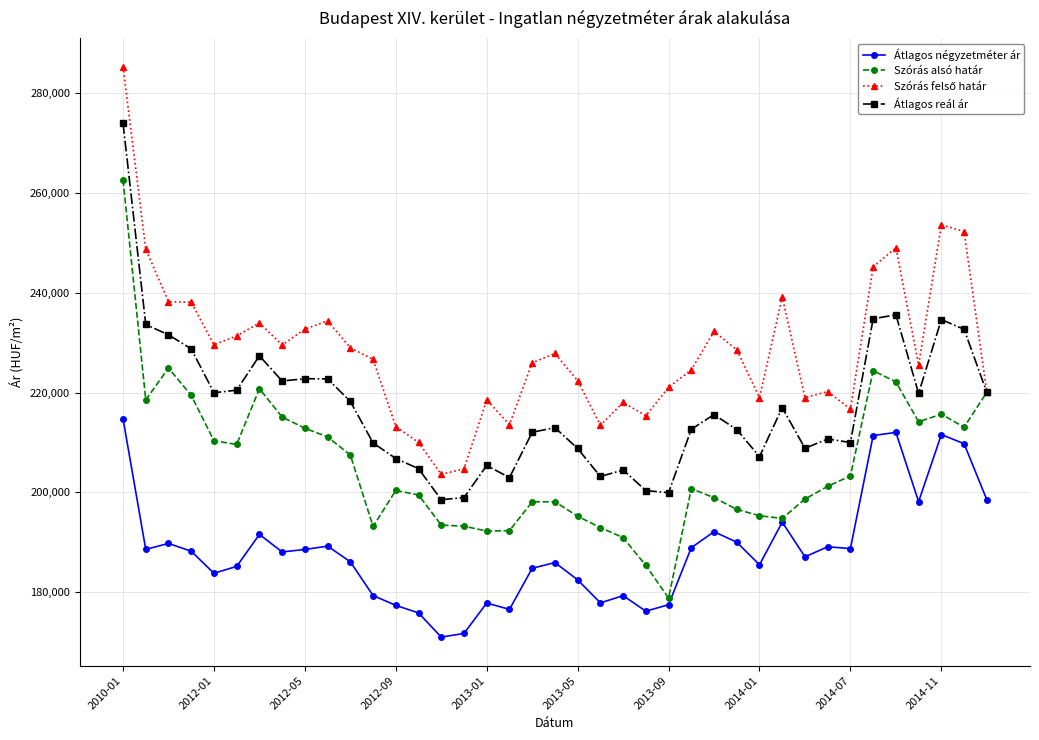

True or false: Átlagos reál ár and Átlagos négyzetméter ár cross at least once.

False